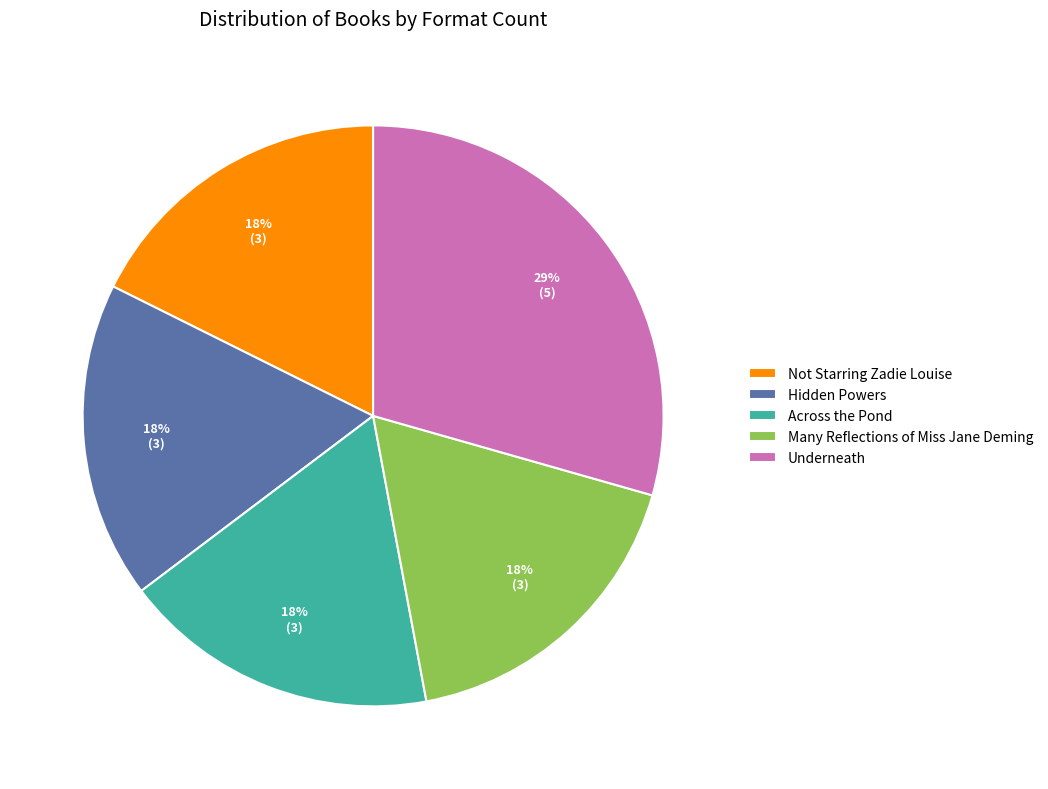

What is the largest slice in the pie chart?

Underneath